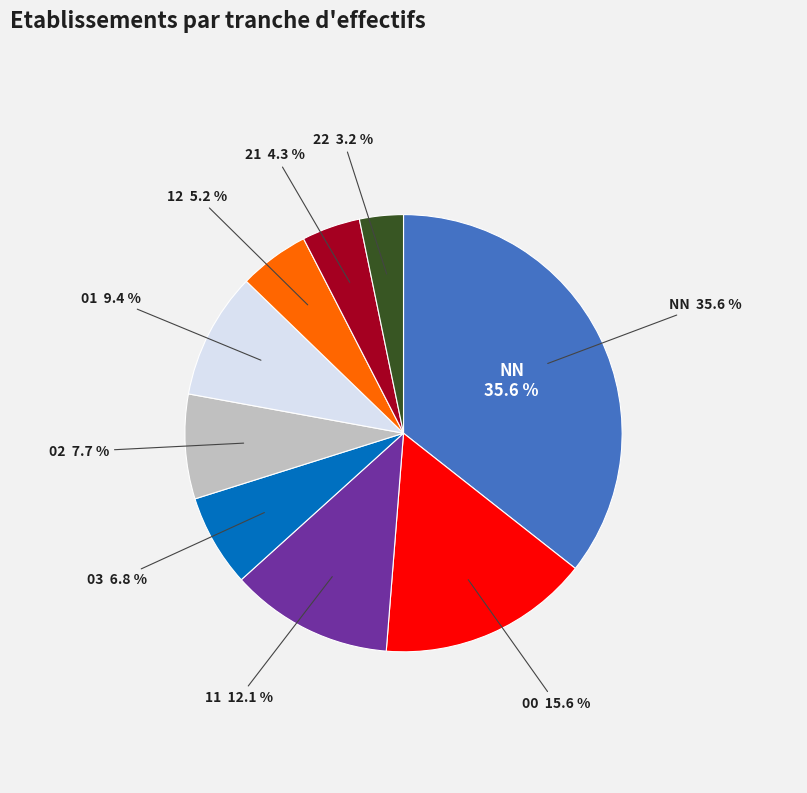

True or false: 21 accounts for 11% of the total.

False